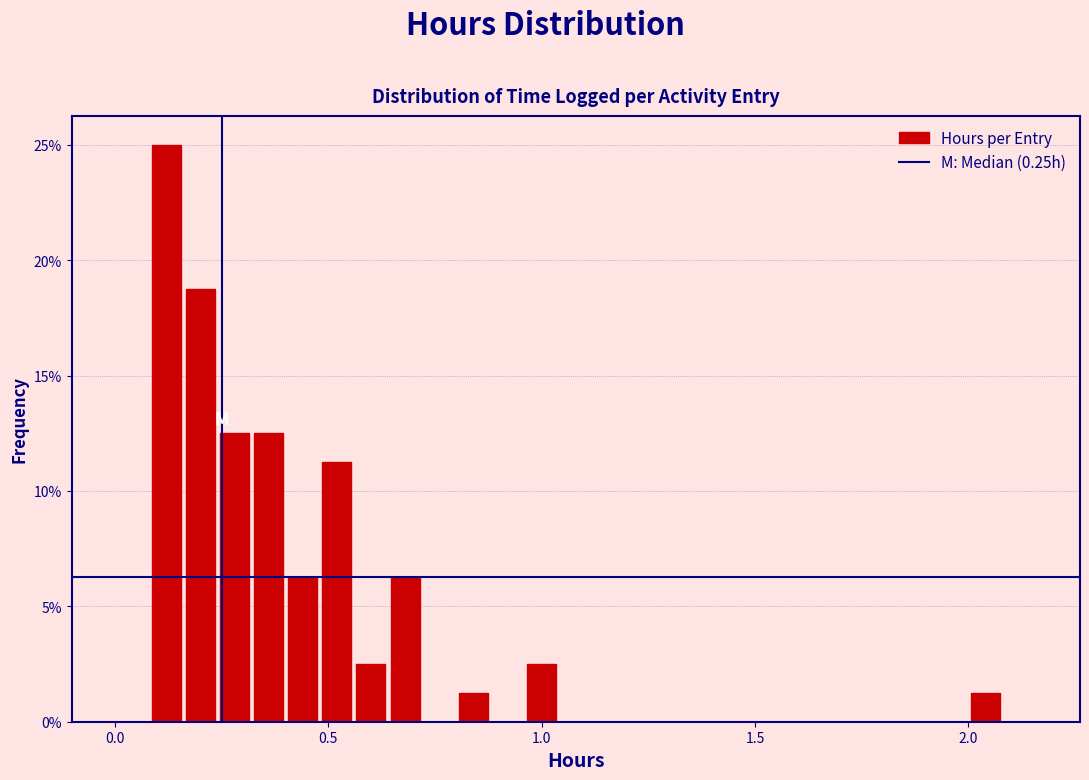

Around what value on the x-axis is the tallest bar? Give the approximate position of its centre, as read against the axis.

0.10